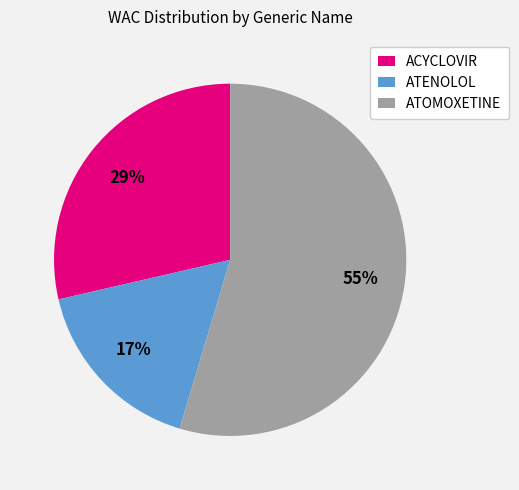

The ATOMOXETINE slice represents 65% of the pie. True or false?

False